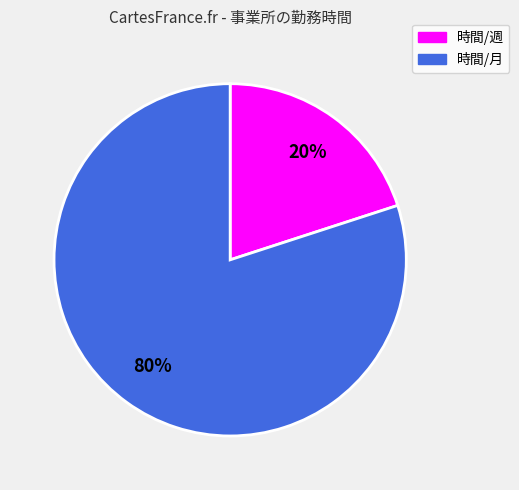

What percentage is the 時間/月 slice, to the nearest percent?

80%